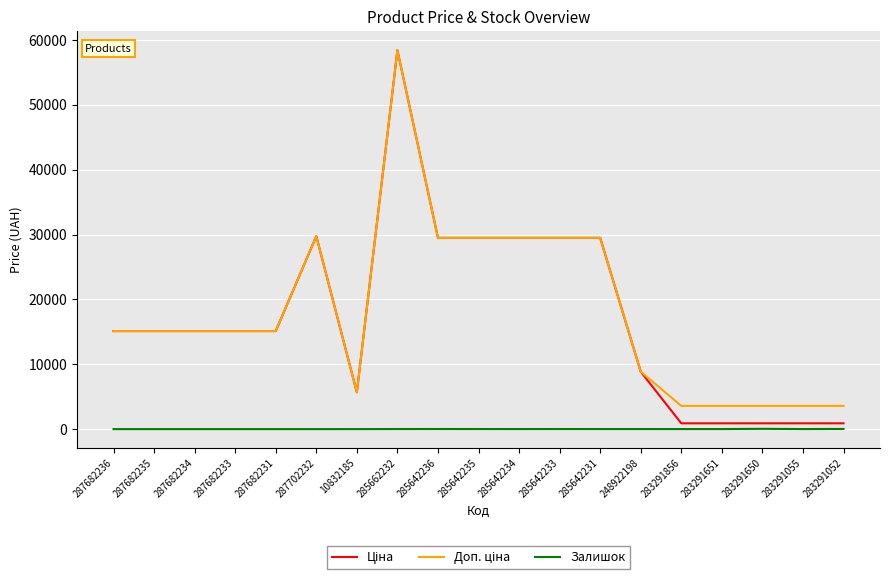

At which category is the sum across all series the highest?

285662232